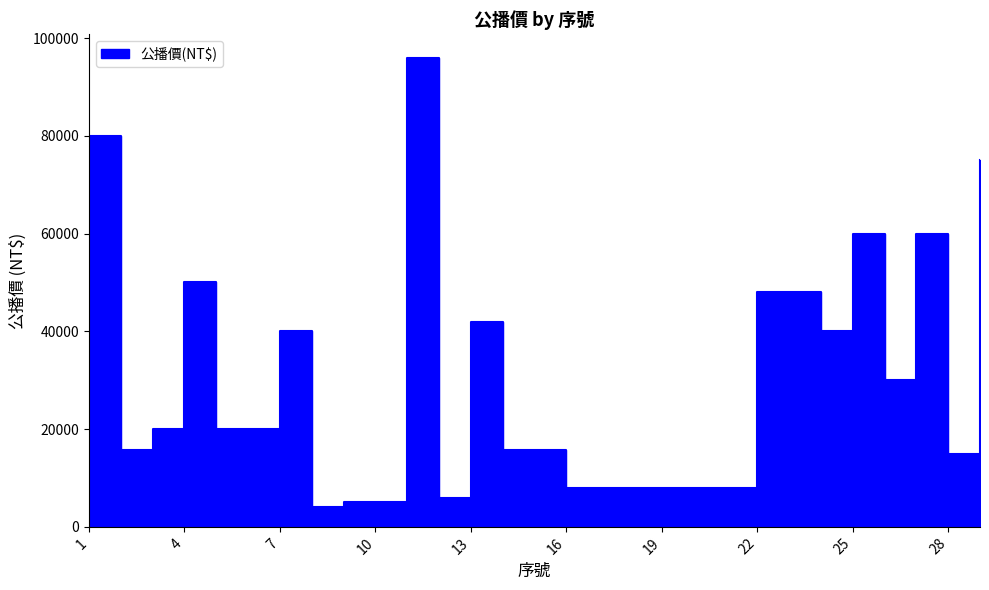

How many values exceed 20000?

12